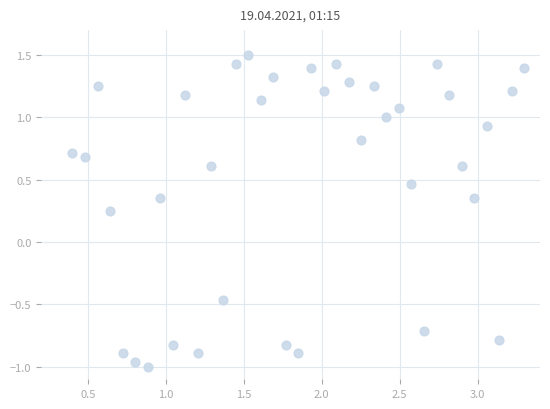

What is the range of X values (max minus min)?

2.9